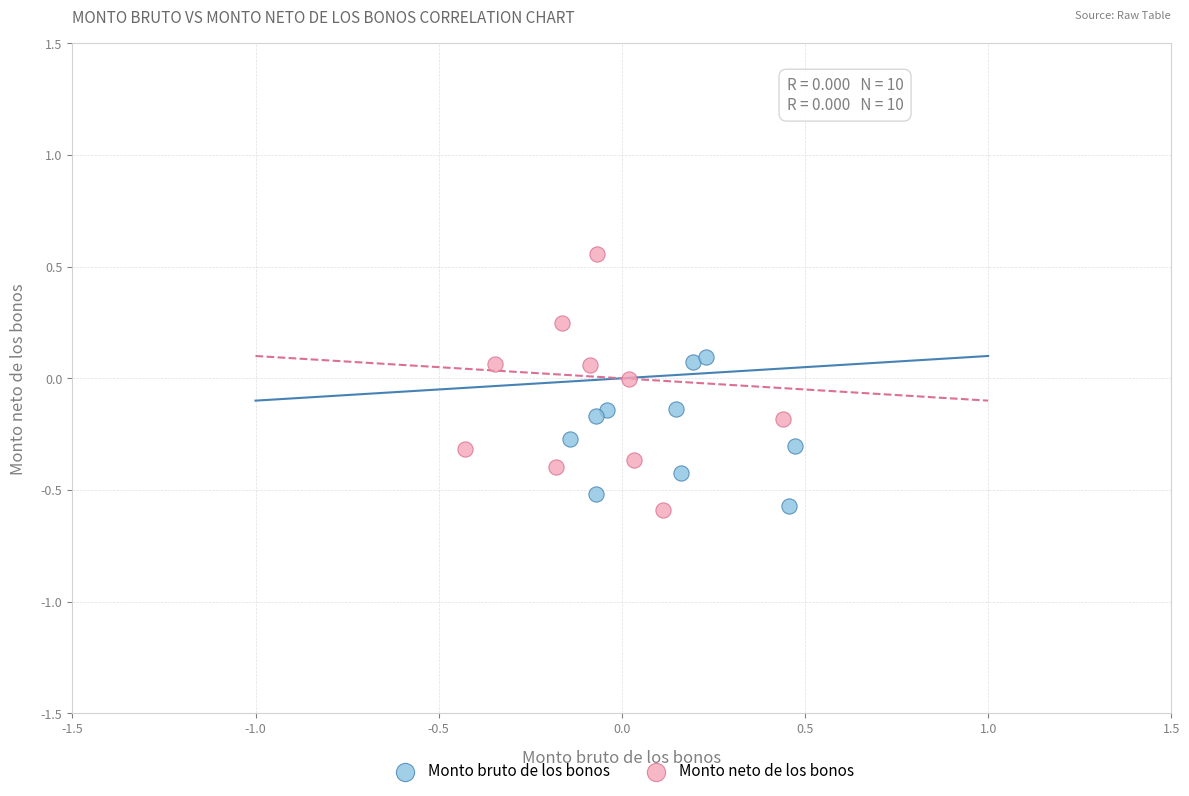

Which series reaches the maximum Y coordinate?

Monto neto de los bonos